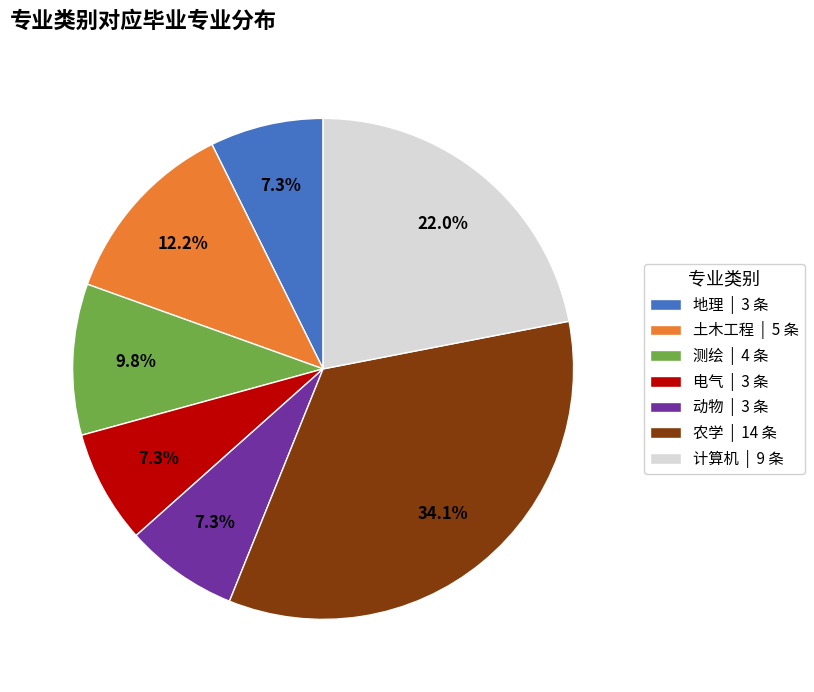

Does 电气 represent more than half of the total?

No